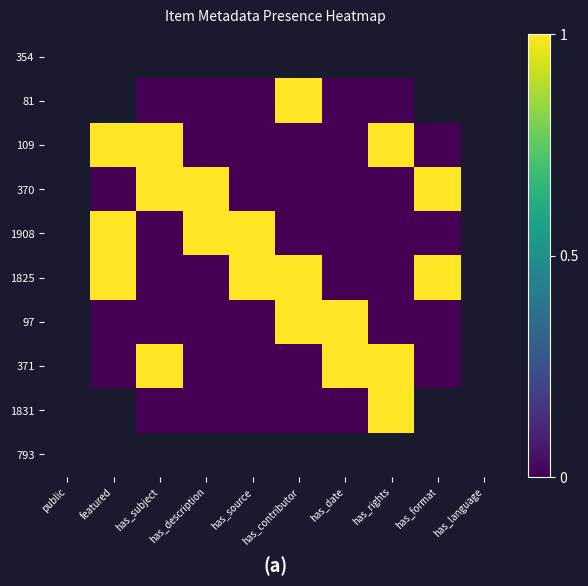

True or false: 109 has a value of 0.0 at has_format.

True